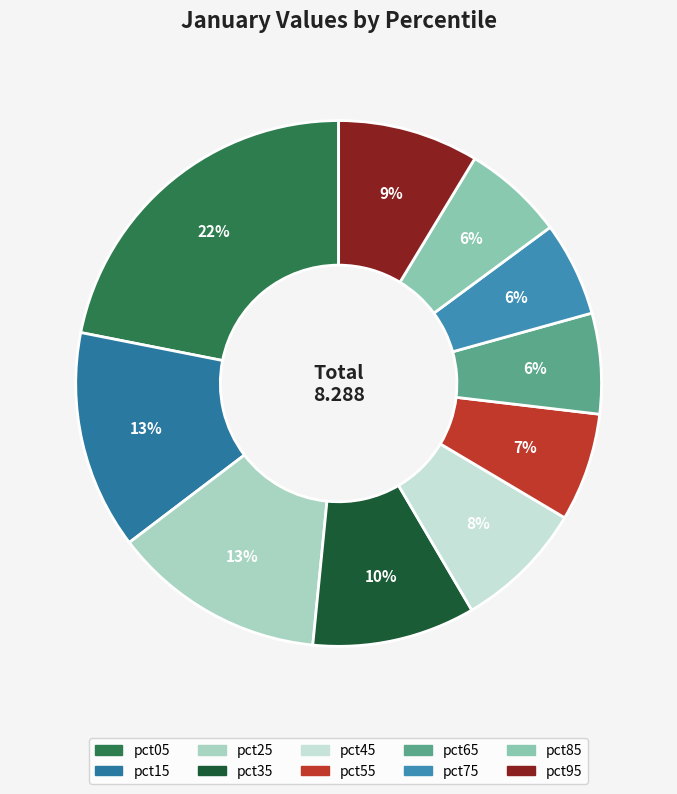

How much of the chart is everything except pct25?

86.9%